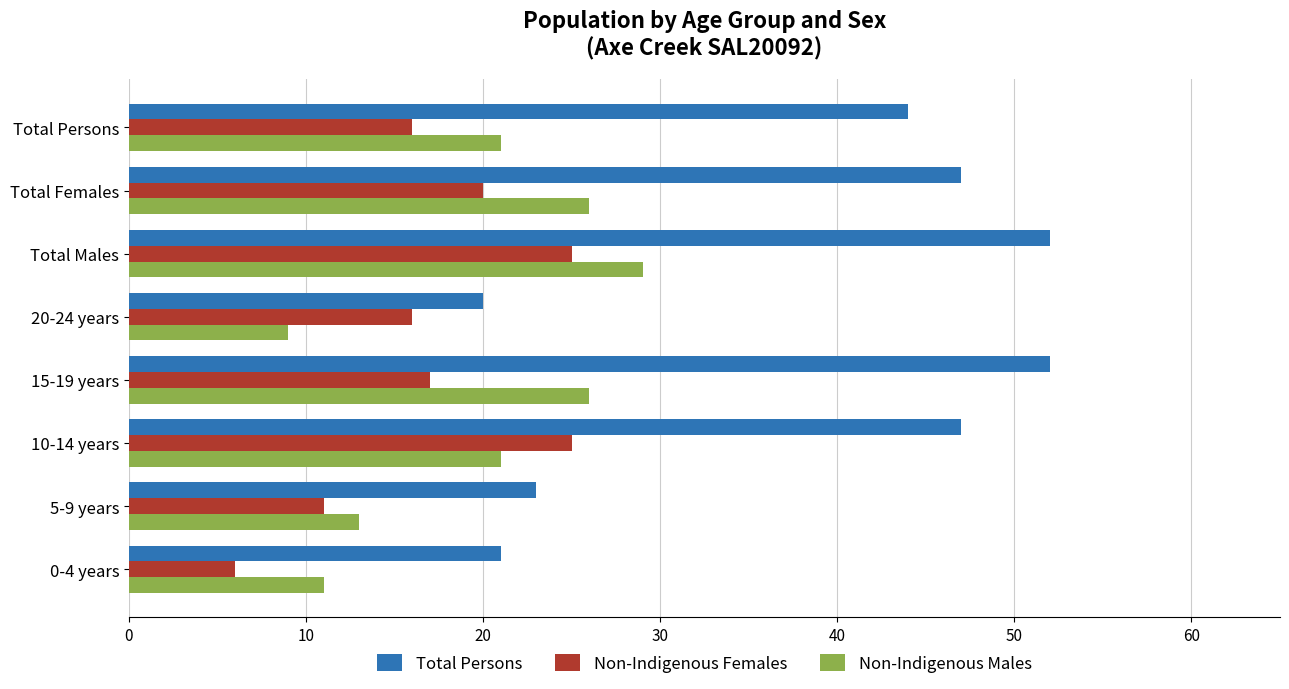

True or false: Total Persons has a value of 44 at Total Persons.

True